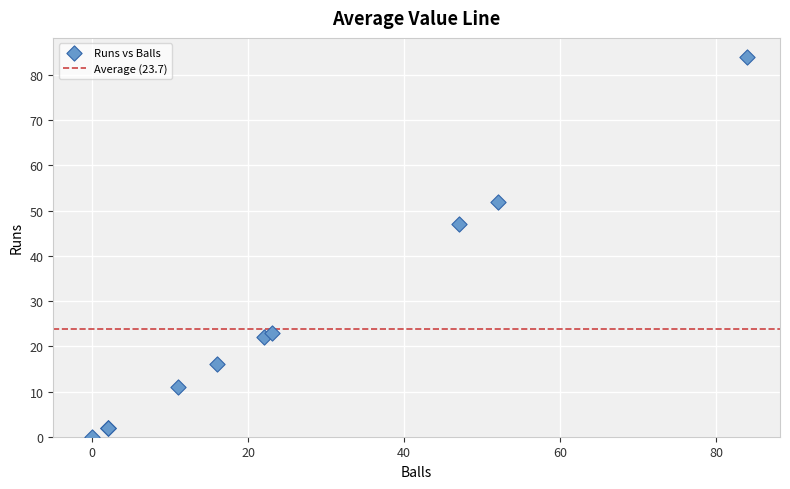

What Y value in the scatter plot is closest to 42?

47